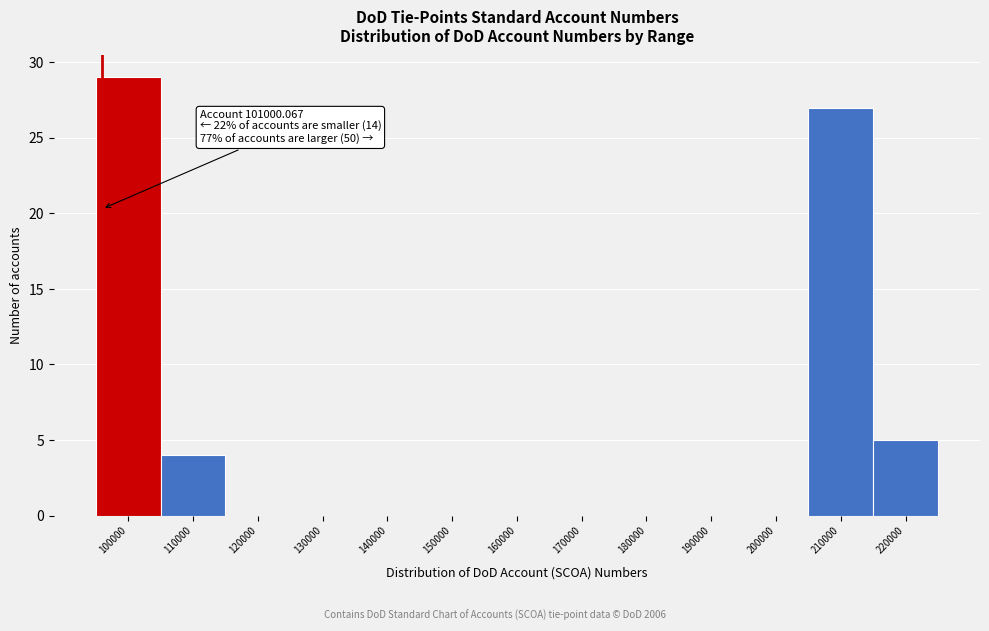

Reading left to right, transcribe all the data shown in this chart.

100000=29	110000=4	120000=0	130000=0	140000=0	150000=0	160000=0	170000=0	180000=0	190000=0	200000=0	210000=27	220000=5